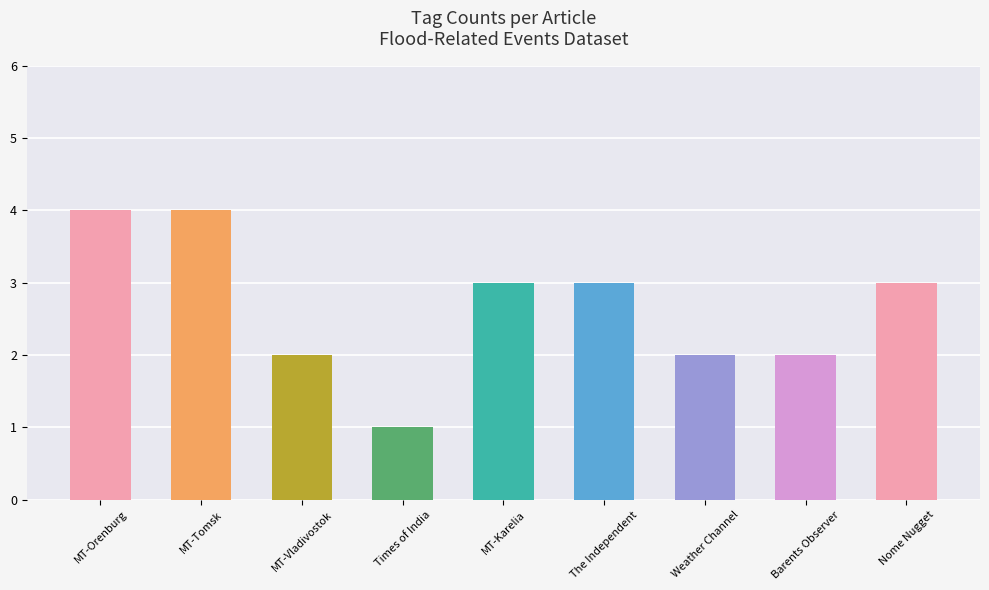

What is the label of the 7th bar from the right?

MT-Vladivostok